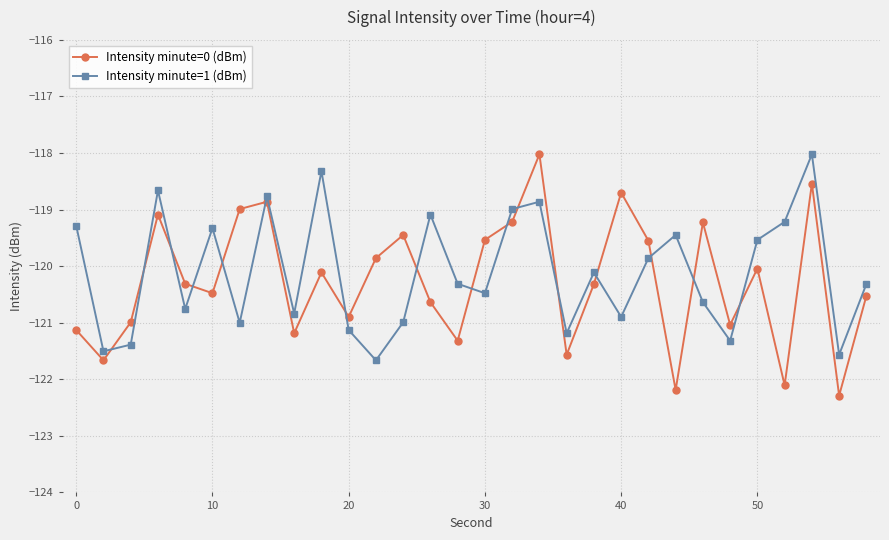

True or false: Intensity minute=0 (dBm) has more than 0 interior local peaks.

True